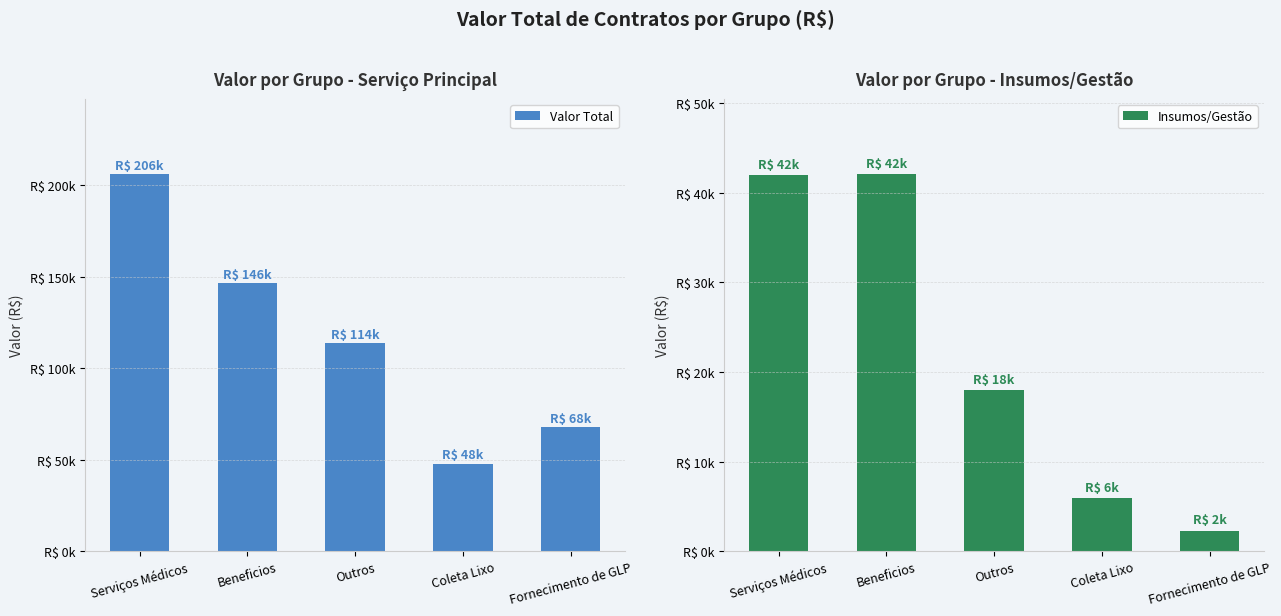

What is the difference between the Insumos/Gestão values at Beneficios and Outros?

24098